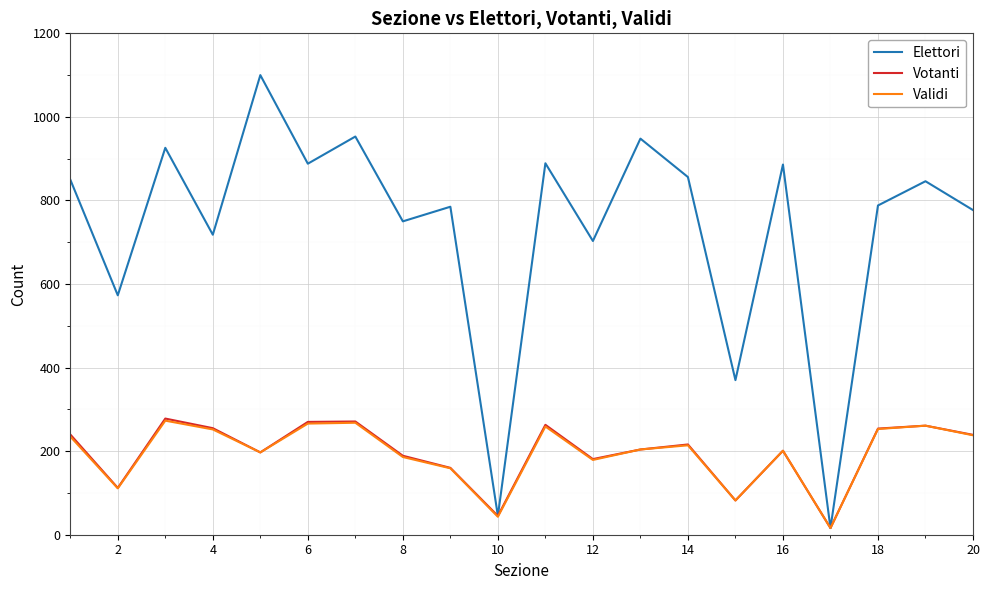

What are all the series names shown in the legend?

Elettori, Votanti, Validi